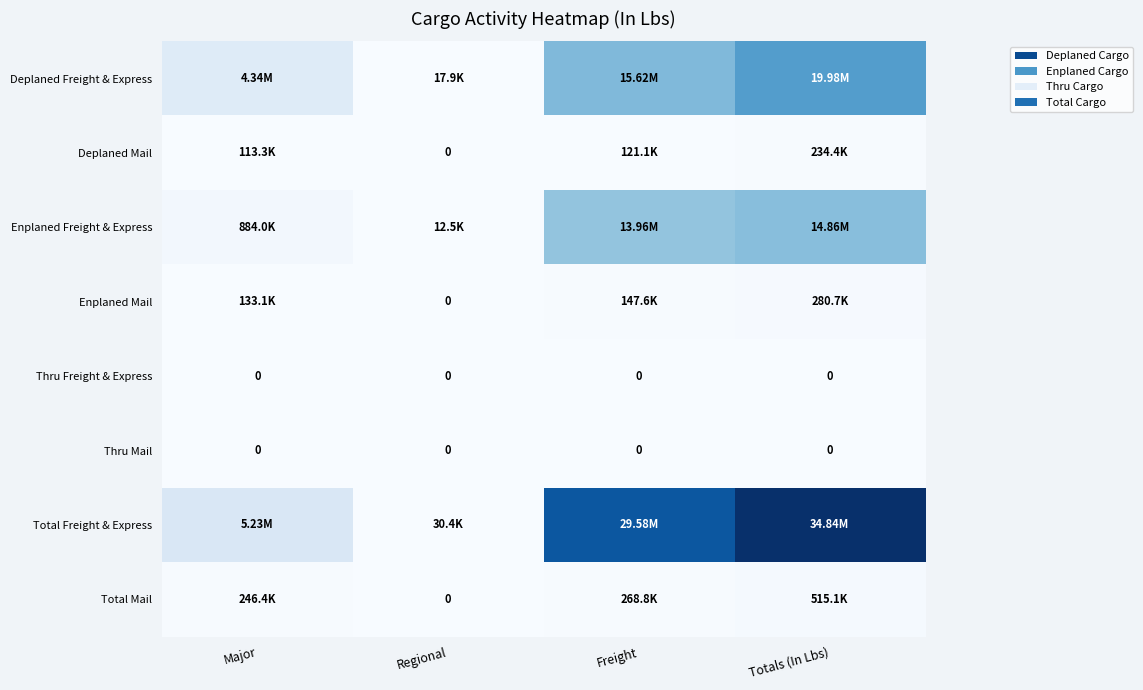

How many categories are shown in the chart?

4